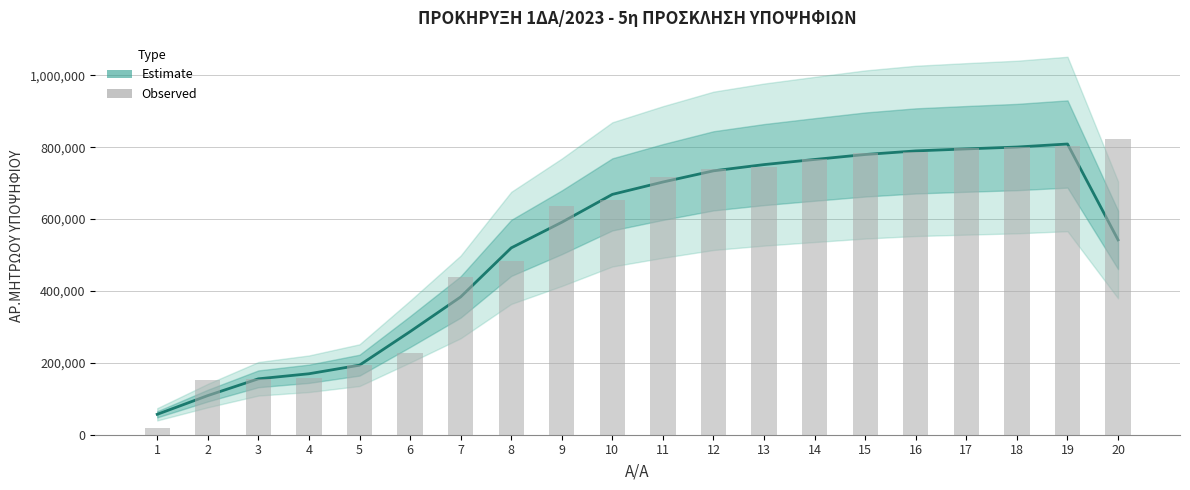

The value of ΑΡ.ΜΗΤΡΩΟΥ ΥΠΟΨΗΦΙΟΥ (Observed) at 9 is 637291.0. True or false?

True